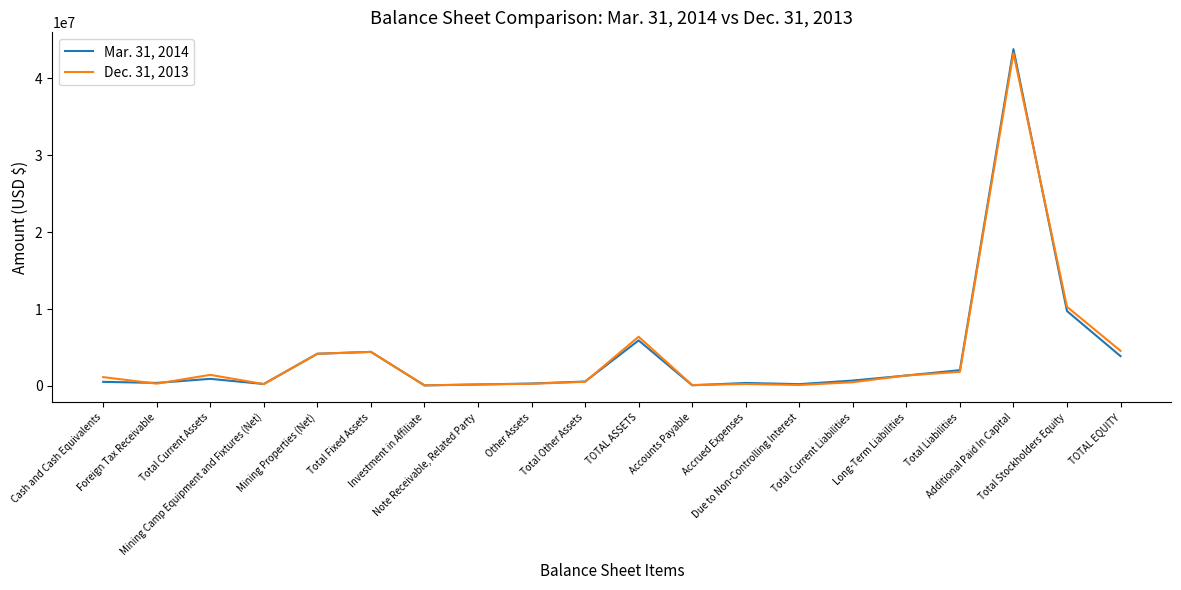

True or false: Dec. 31, 2013 and Mar. 31, 2014 cross at least once.

True